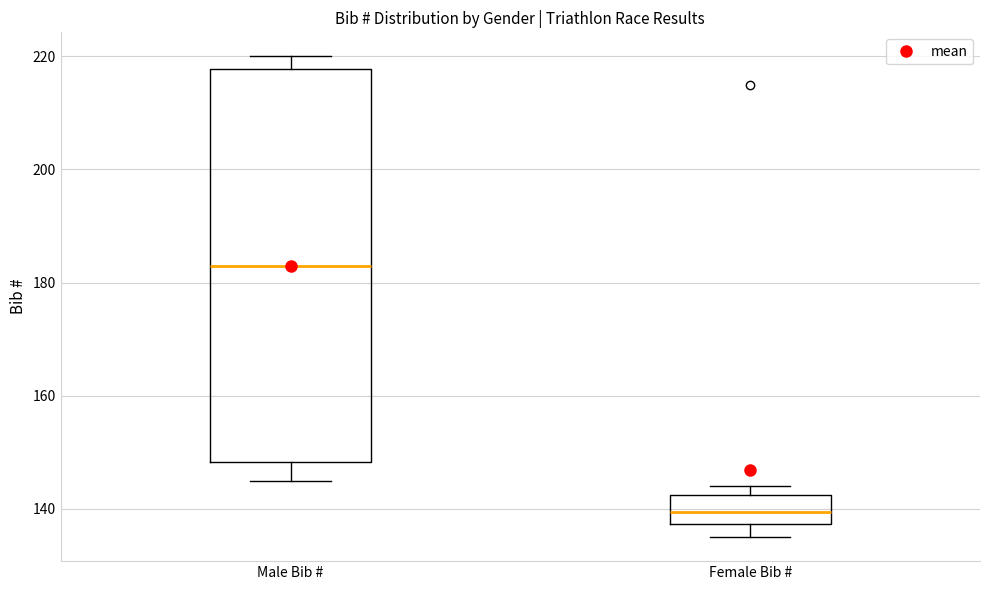

Reading left to right, read every box against the y-axis: the position of its median line, the range the box covers, and the ends of its whiskers. The values are not printed on the chart, so give them approximately, as read against the axis.

Male Bib #: median 184, box 148 to 218, whiskers 146 to 220
Female Bib #: median 140, box 138 to 142, whiskers 136 to 144